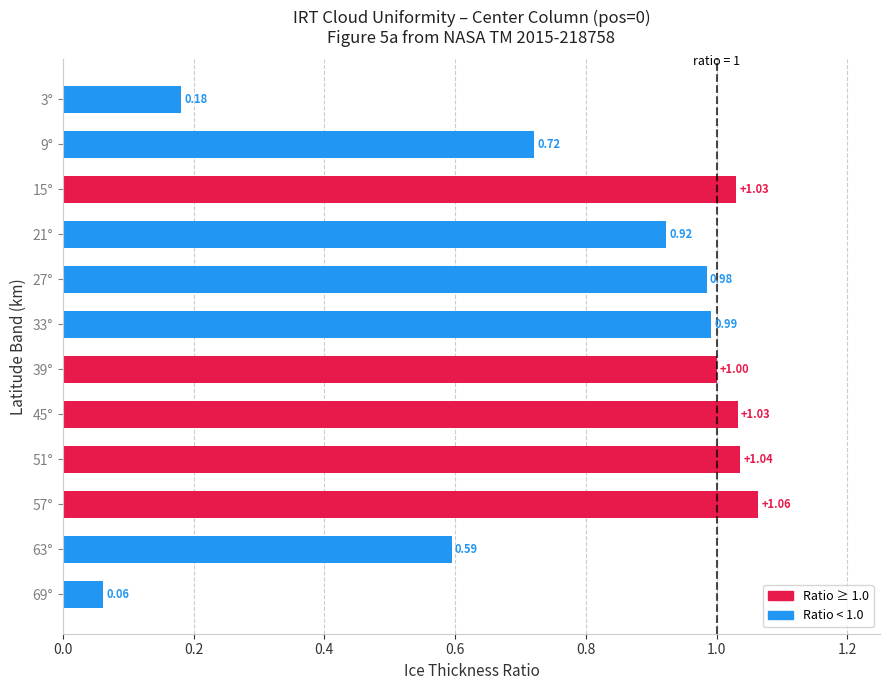

What is the change in value from 63° to 21°?

+0.3